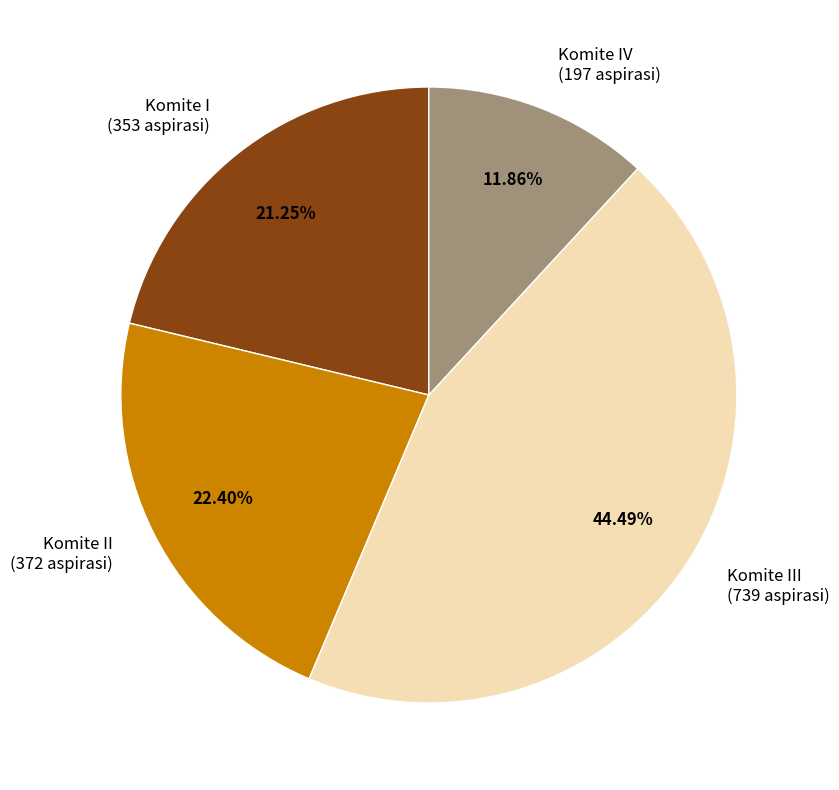

Between Komite II (372 aspirasi) and Komite IV (197 aspirasi), which is larger?

Komite II (372 aspirasi)